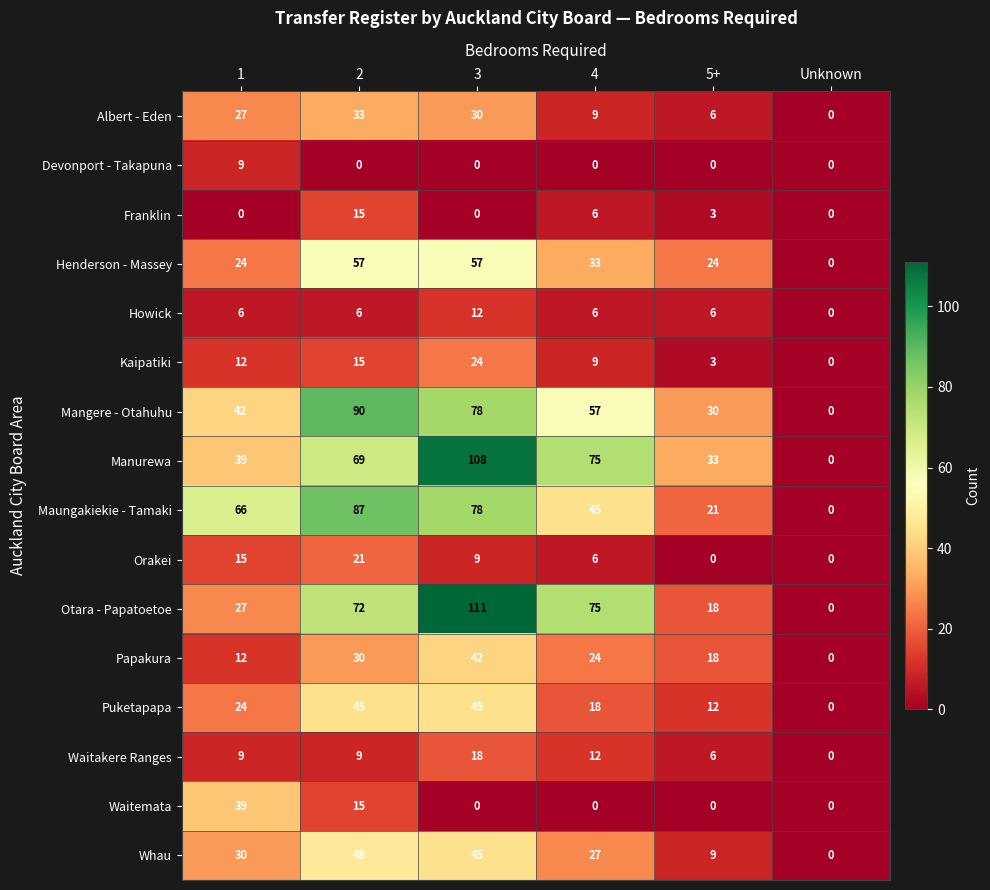

Count the number of data series in this chart.

16